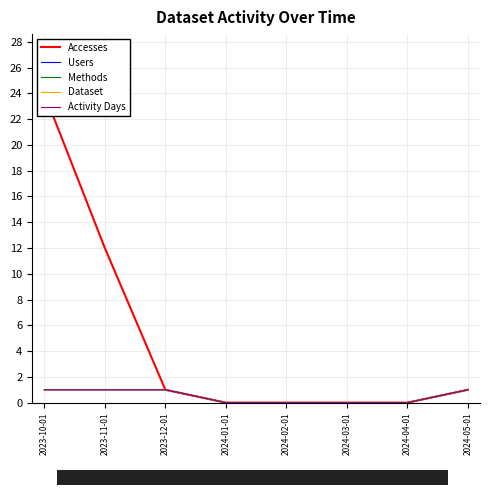

What is the total value across all series at 2023-11-01?

16